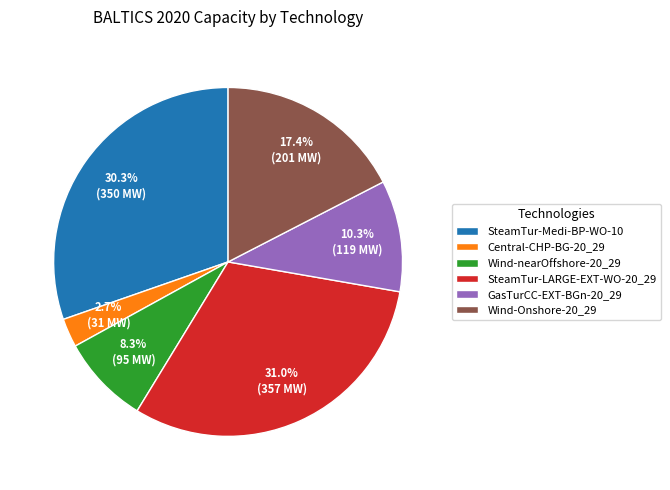

To the nearest percent, what portion does Central-CHP-BG-20_29 represent?

3%